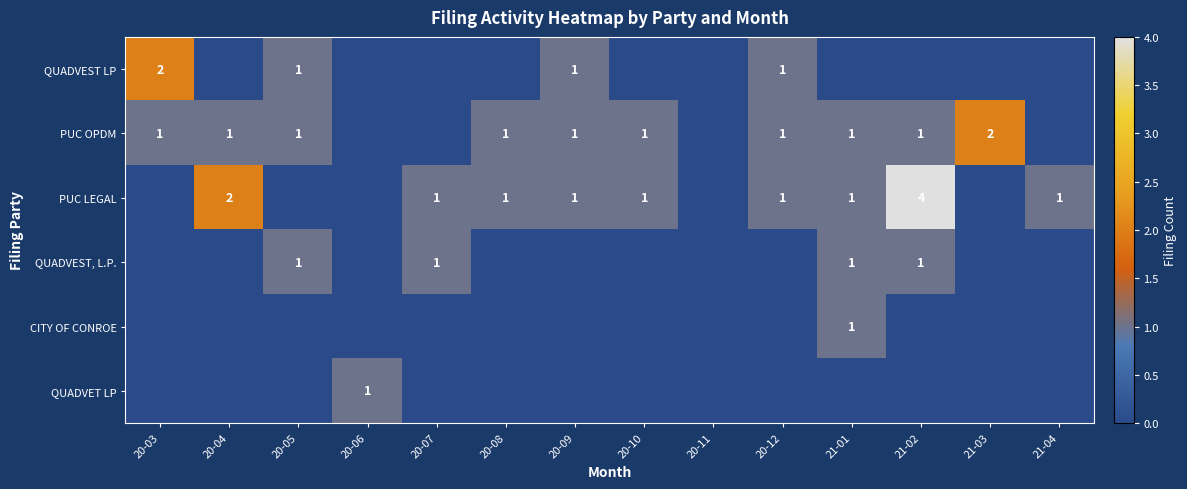

What is the total value across all series at 20-10?

2